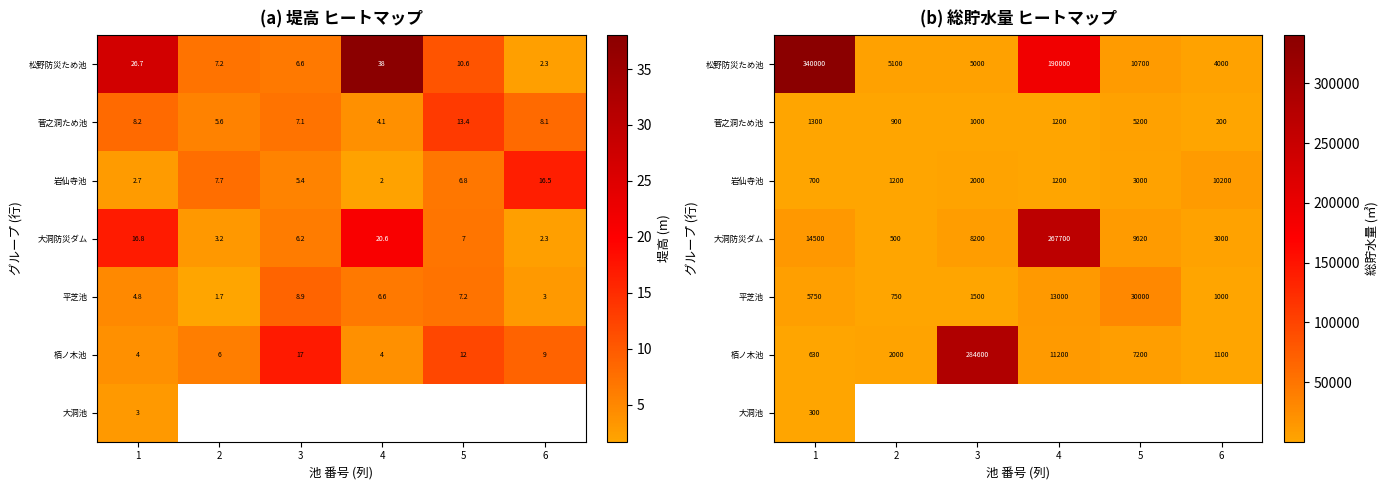

How many values in the 菅之洞ため池 series are below 1200?

3